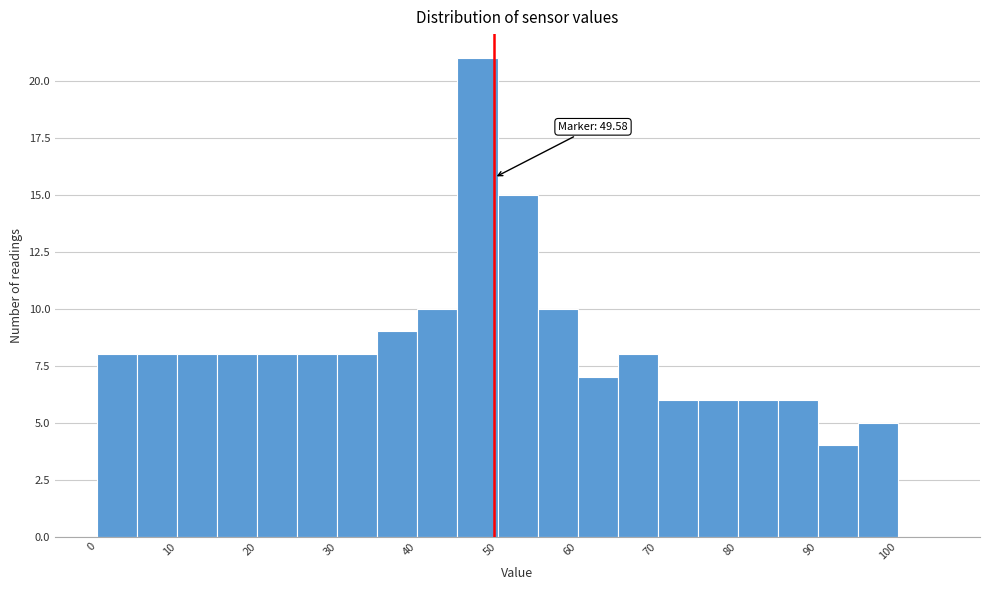

Which range on the x-axis has the tallest bar?

45 to 50